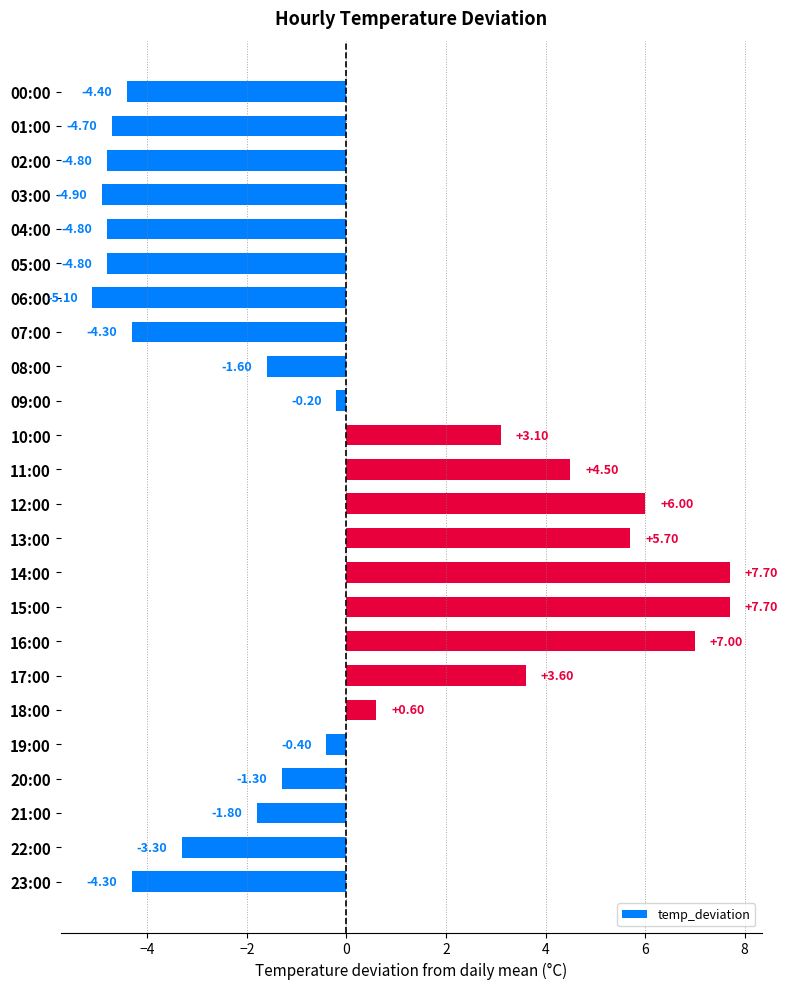

What is the change in value from 02:00 to 11:00?

+9.3